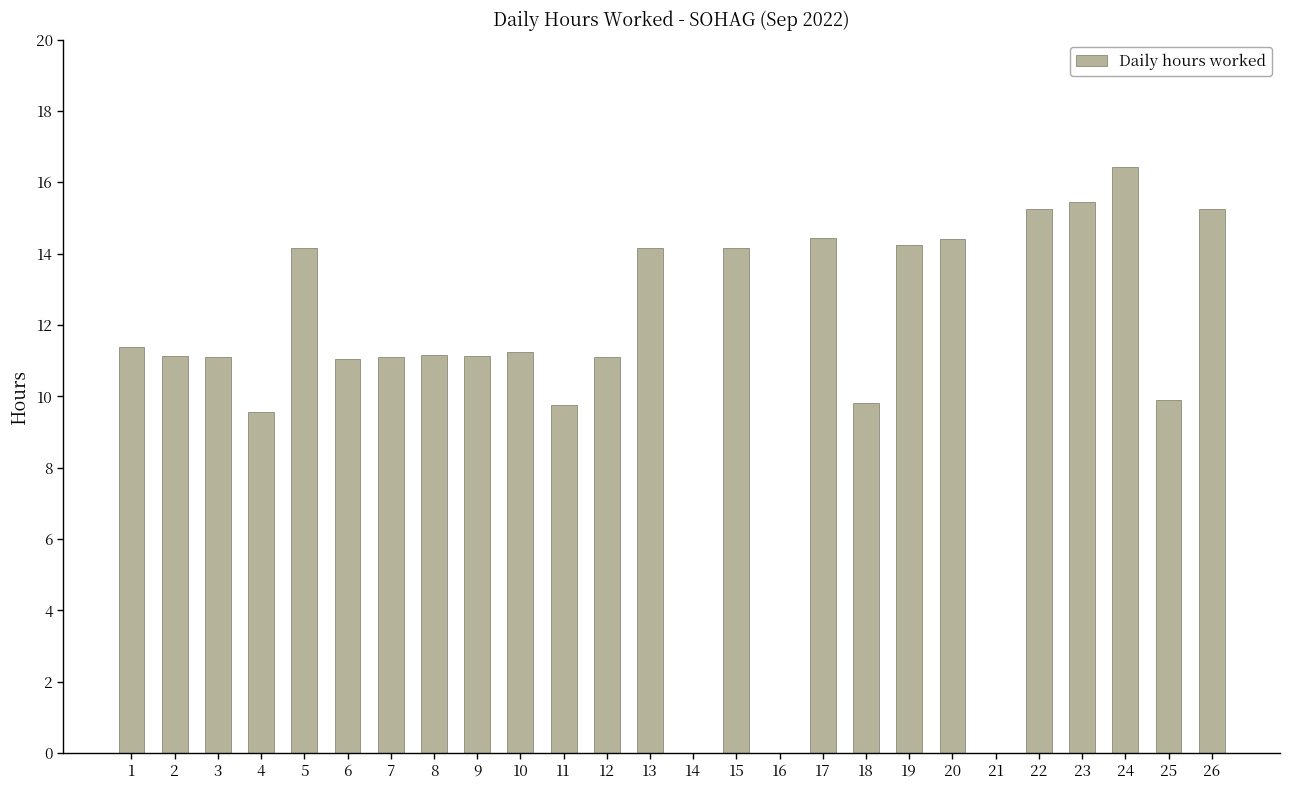

Count the number of data series in this chart.

1